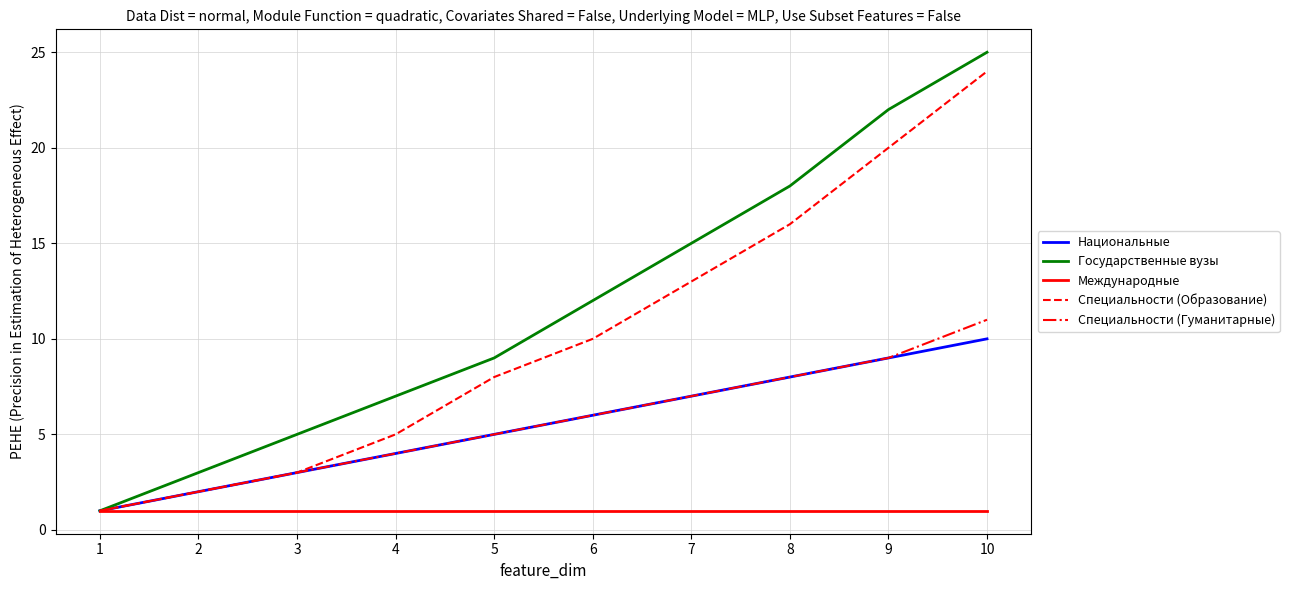

Which series has the largest total across all categories?

Государственные вузы